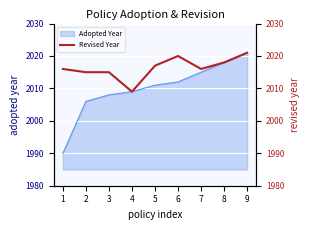

What is the highest value of the Adopted Year series?

2021